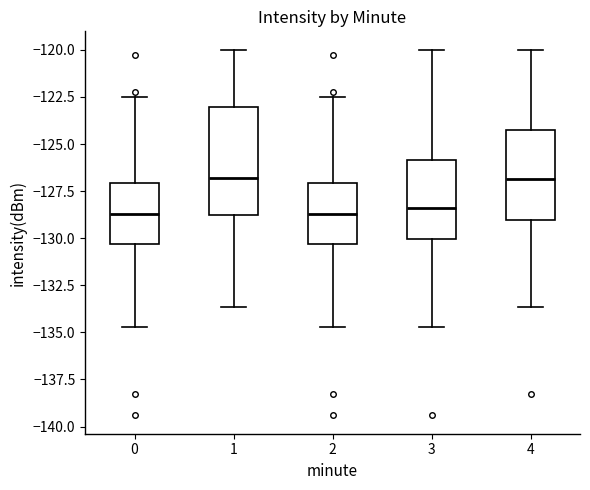

Where does the median line of the box at x = 4 sit on the y-axis? The values are not printed on the chart, so give them approximately, as read against the axis.

-127.0